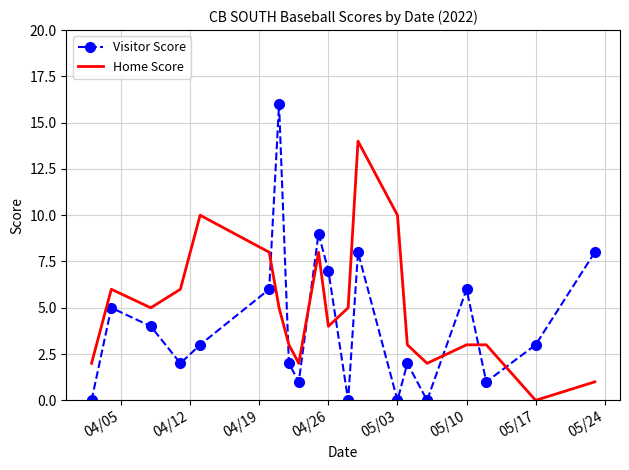

How many series are shown in this chart?

2